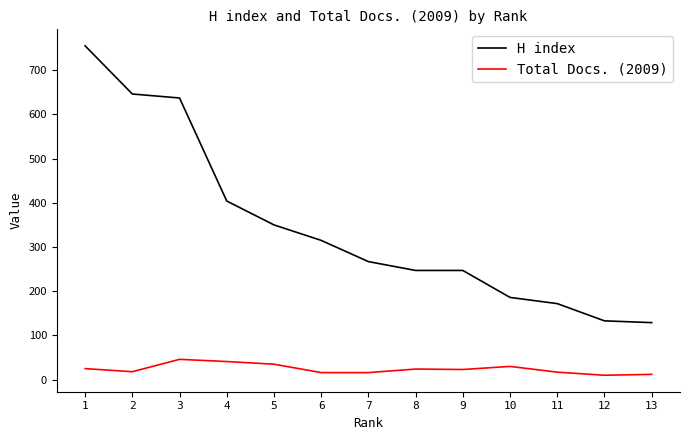

Which series has the widest spread of values?

H index